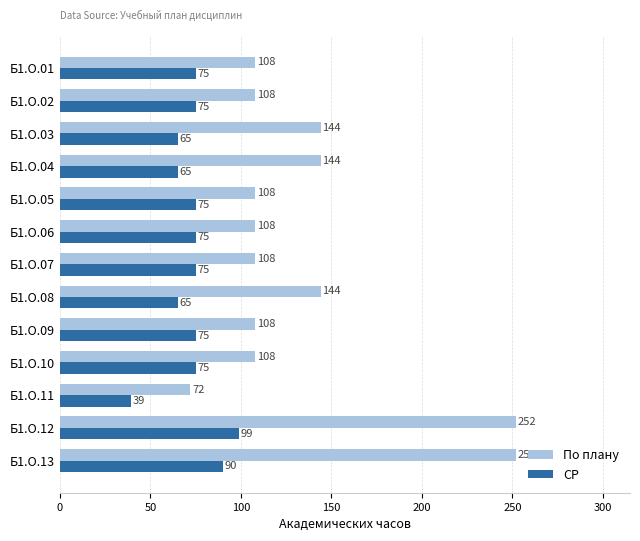

Which category has the highest value in the СР series?

Б1.О.12